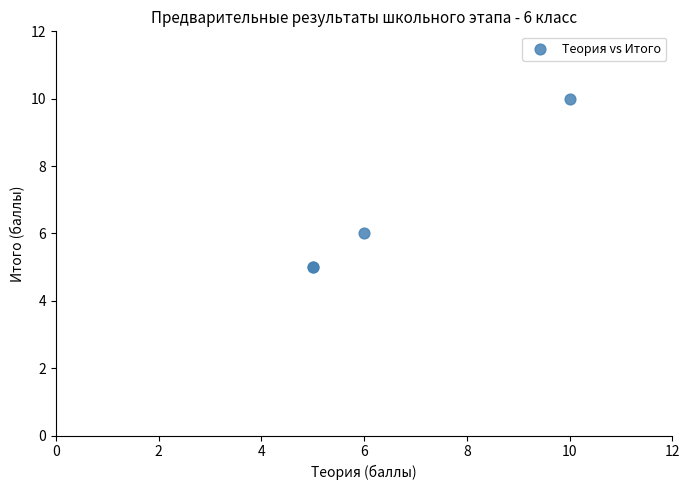

What Y value in the scatter plot is closest to 7?

6